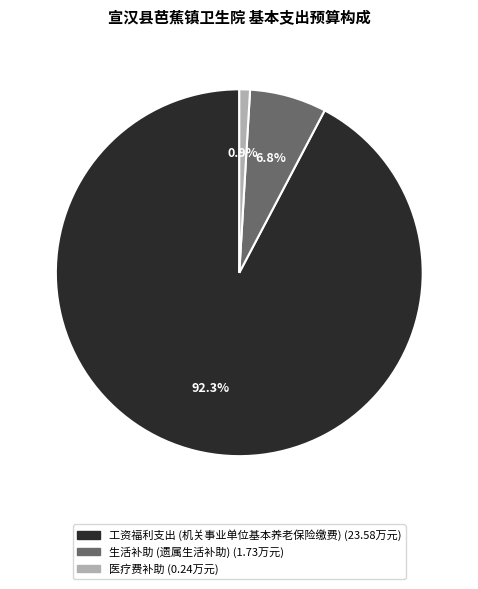

What percentage do 生活补助 and 医疗费补助 together represent?

7.7%